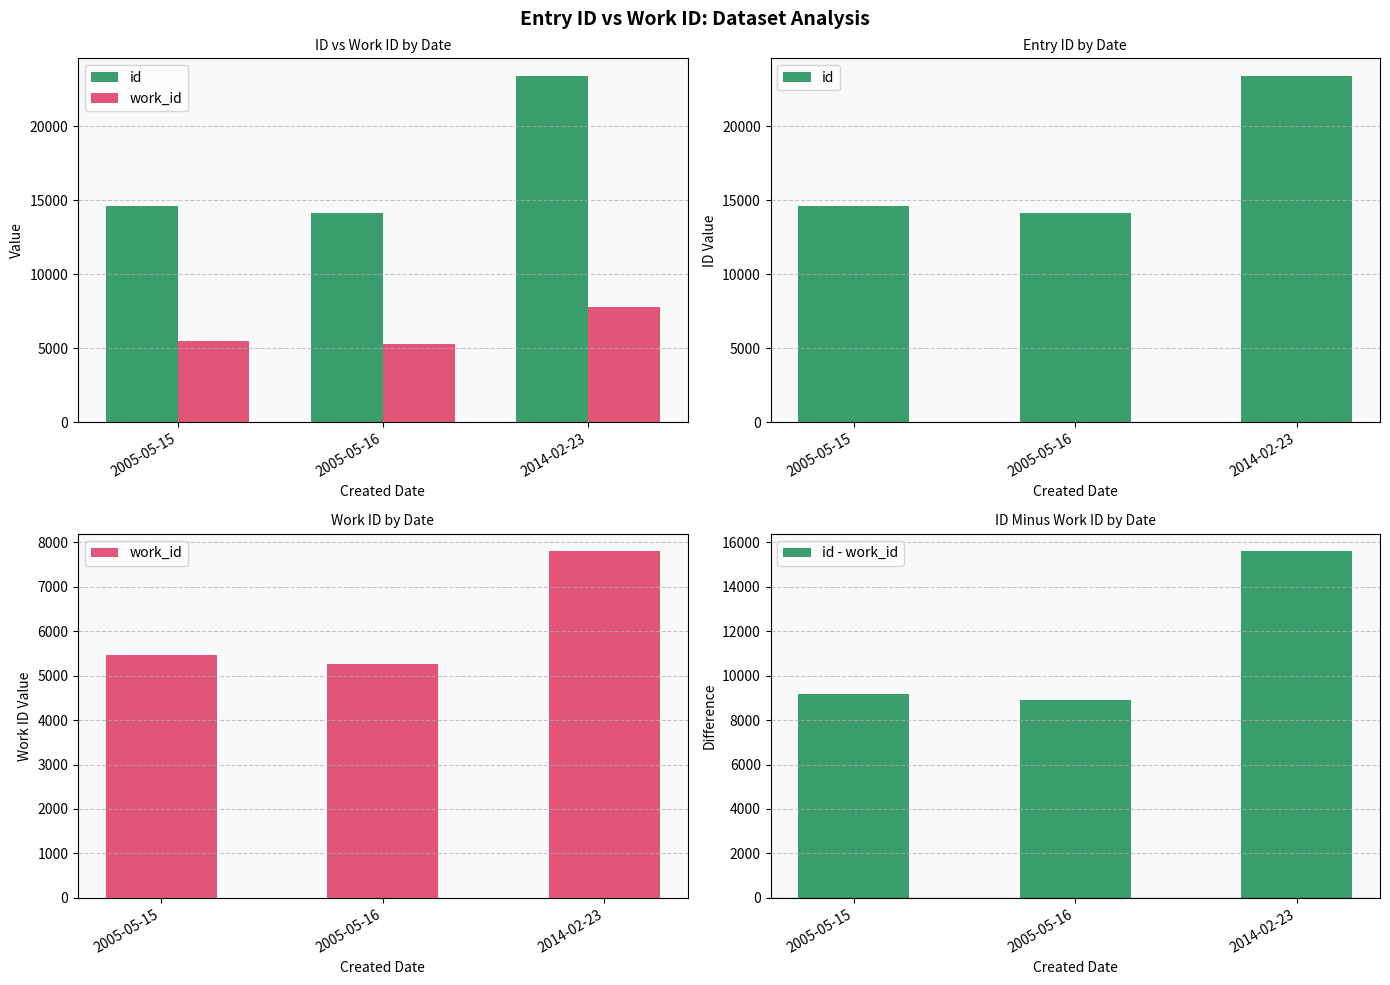

What is the approximate value of work_id at 2005-05-15, to the nearest 50?

5450